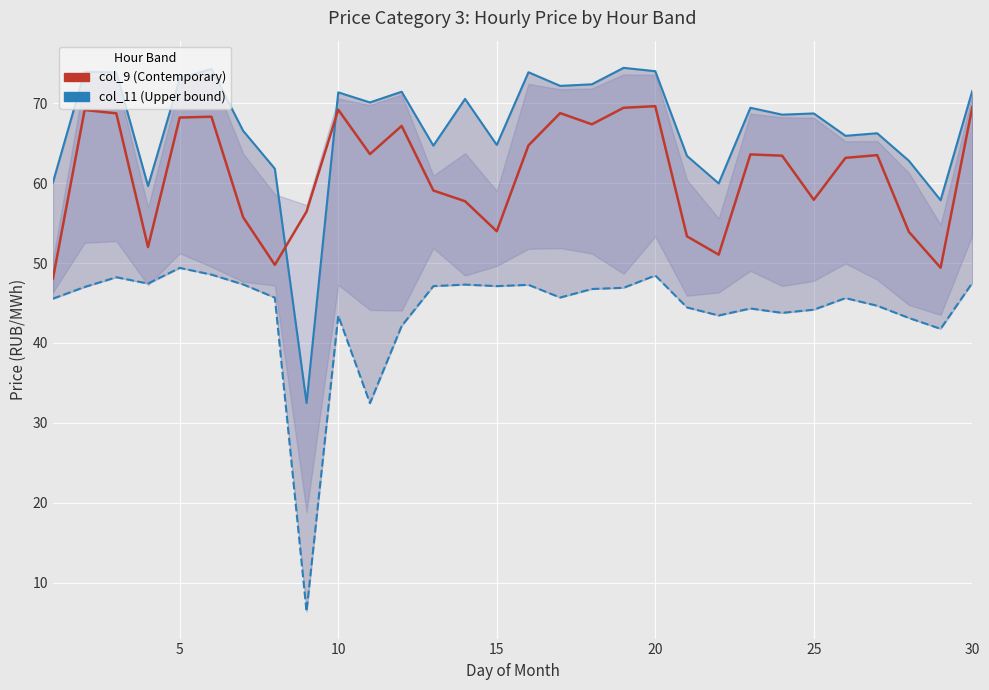

What is the average value of the col_6 (Lower) series?

44.1